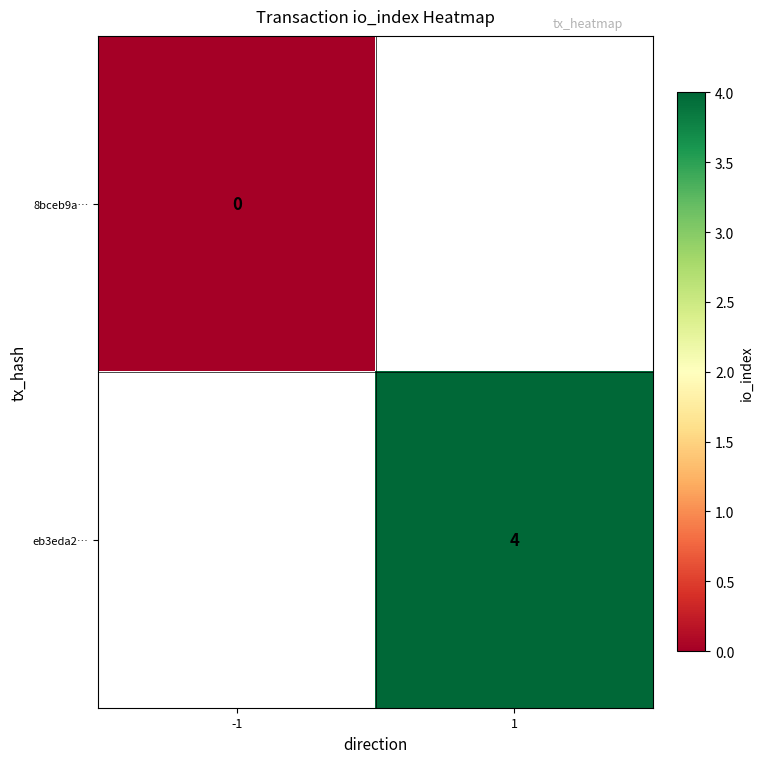

True or false: eb3eda2… has a value of 7 at 1.

False